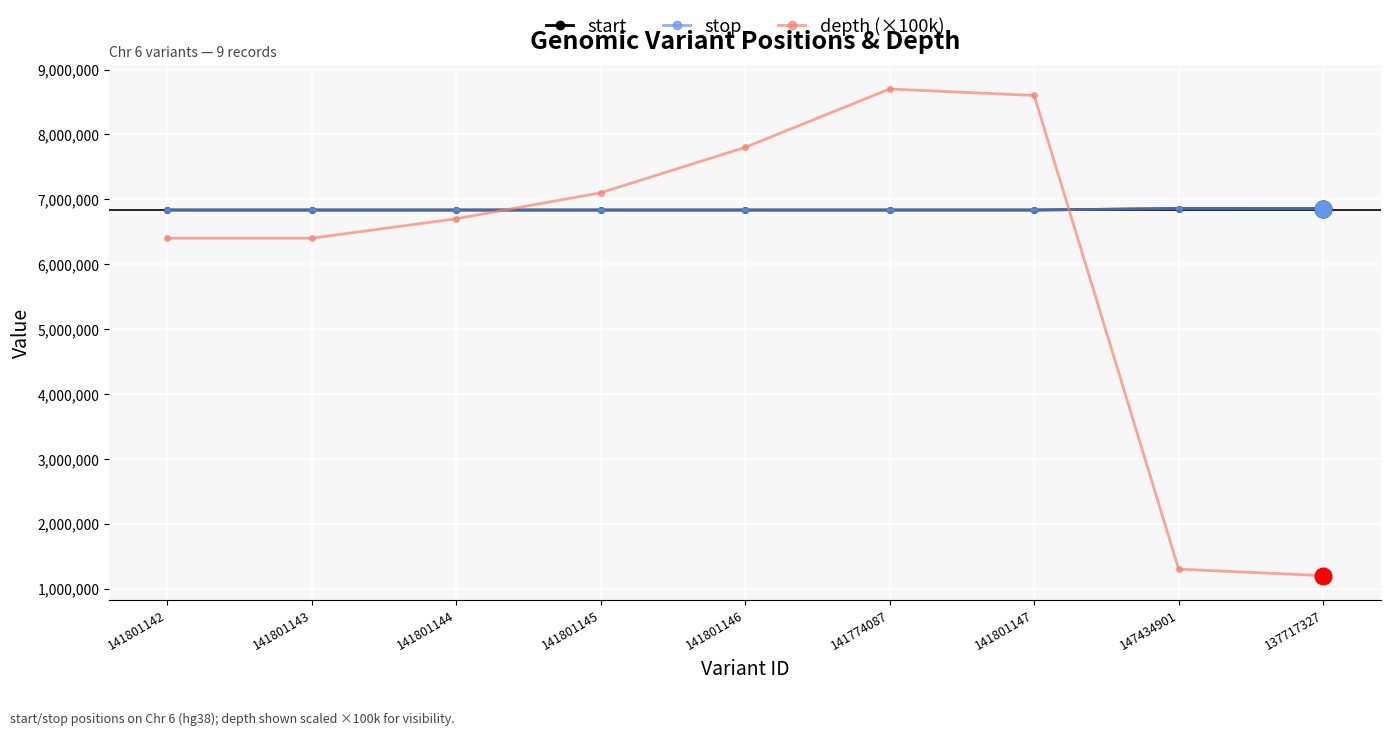

True or false: start and stop intersect in this chart.

False